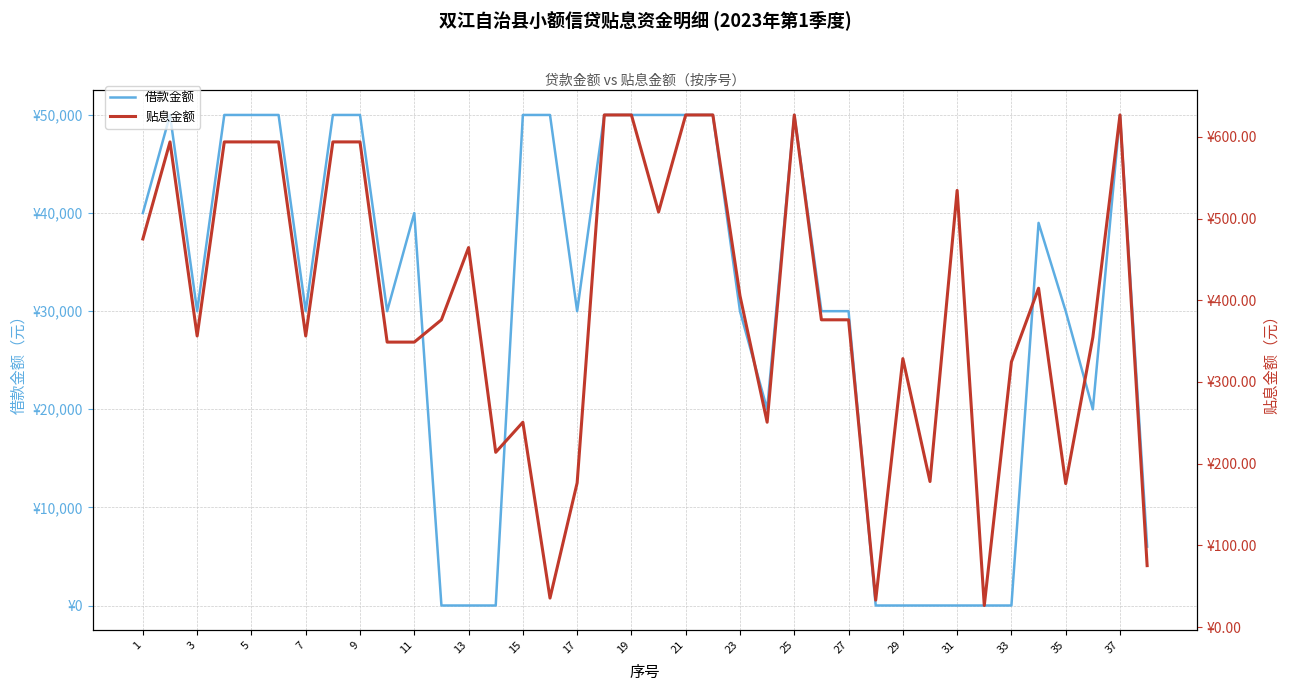

Where does the 借款金额 series first go above 30000?

1